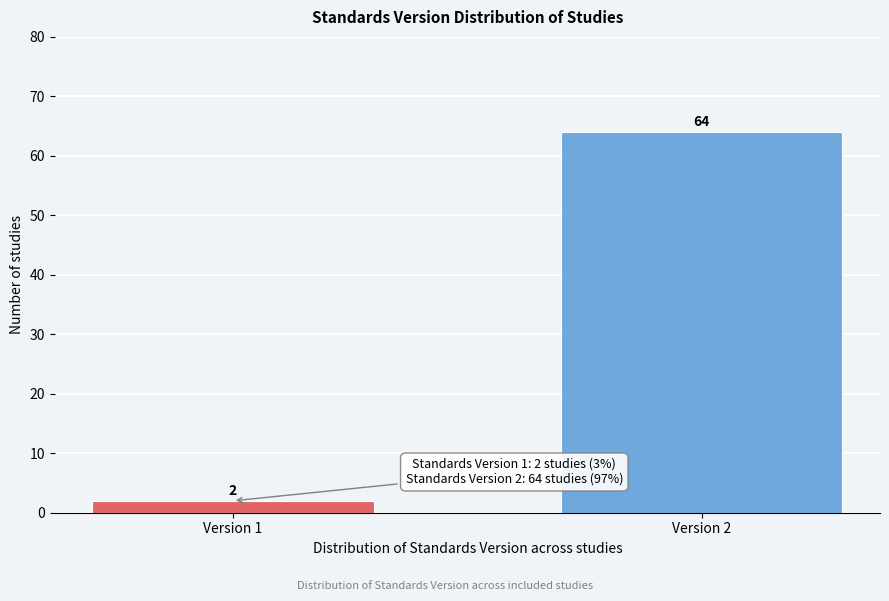

Reading left to right, list all the values displayed in this chart.

2	64